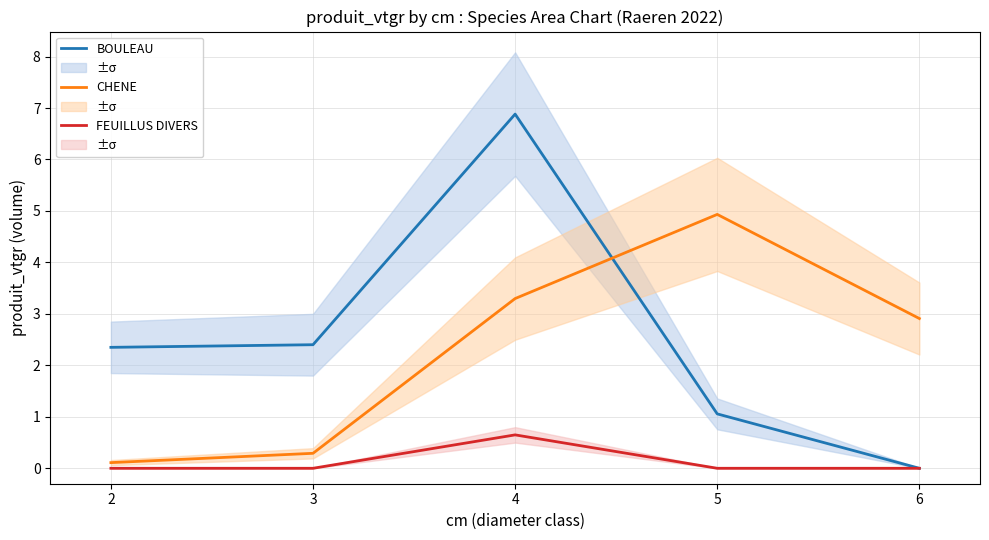

Where is BOULEAU nearest to the value 3?

3